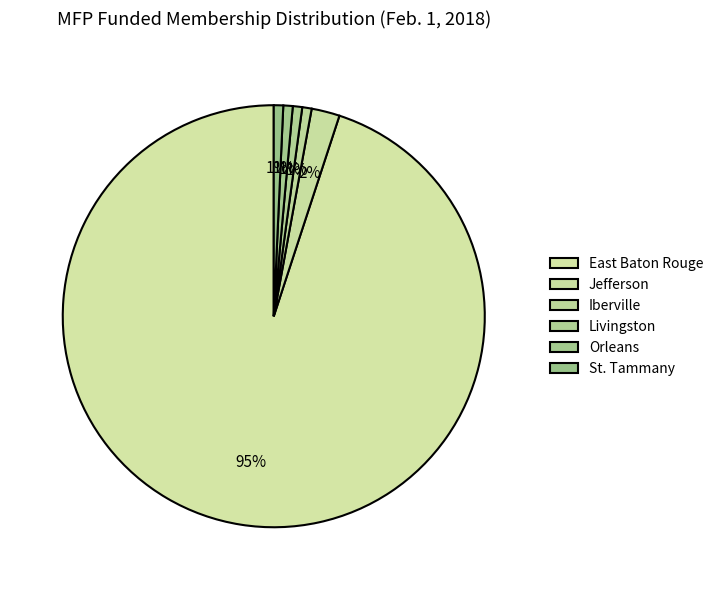

To the nearest percent, what is the combined percentage of Iberville and Orleans?

1%